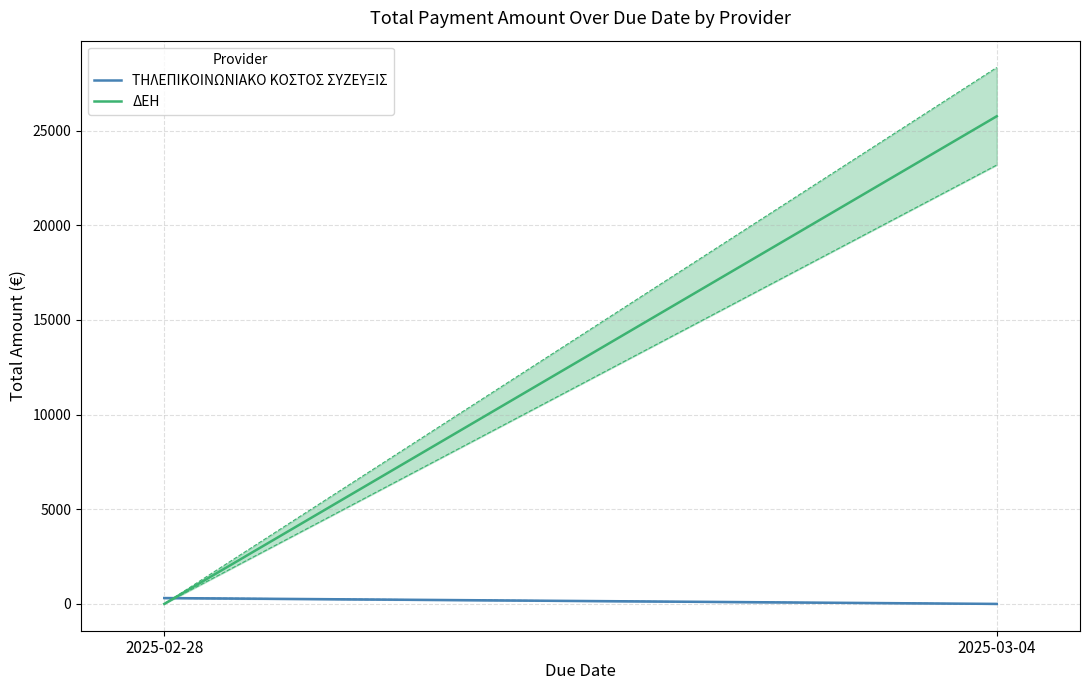

True or false: ΔΕΗ has a value of 25754.0 at 2025-03-04.

True